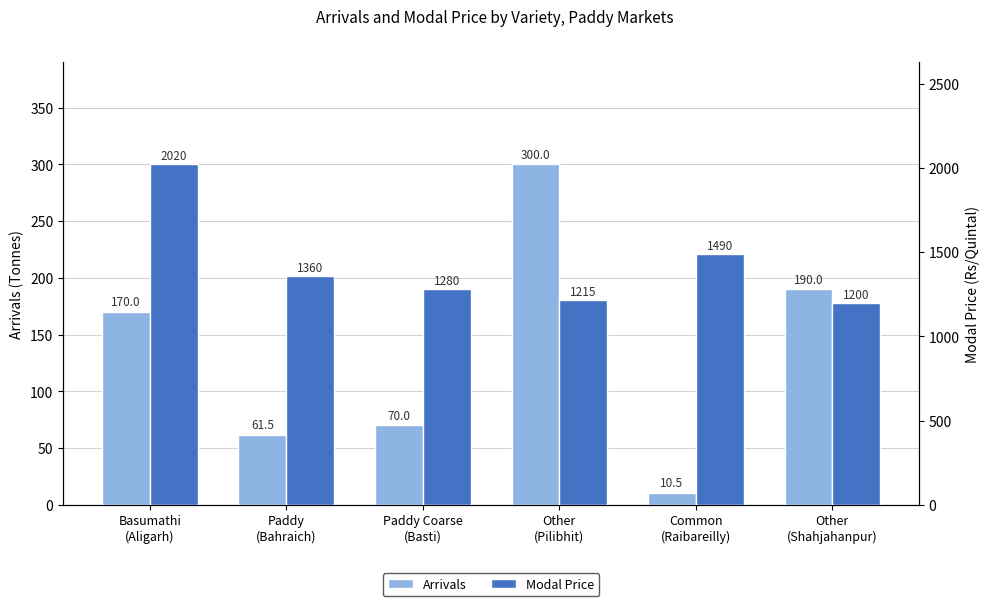

Reading left to right, transcribe all the data shown in this chart.

Arrivals: Basumathi
(Aligarh)=170.0	Paddy
(Bahraich)=61.5	Paddy Coarse
(Basti)=70.0	Other
(Pilibhit)=300.0	Common
(Raibareilly)=10.5	Other
(Shahjahanpur)=190.0
Modal Price: Basumathi
(Aligarh)=2020.0	Paddy
(Bahraich)=1360.0	Paddy Coarse
(Basti)=1280.0	Other
(Pilibhit)=1215.0	Common
(Raibareilly)=1490.0	Other
(Shahjahanpur)=1200.0